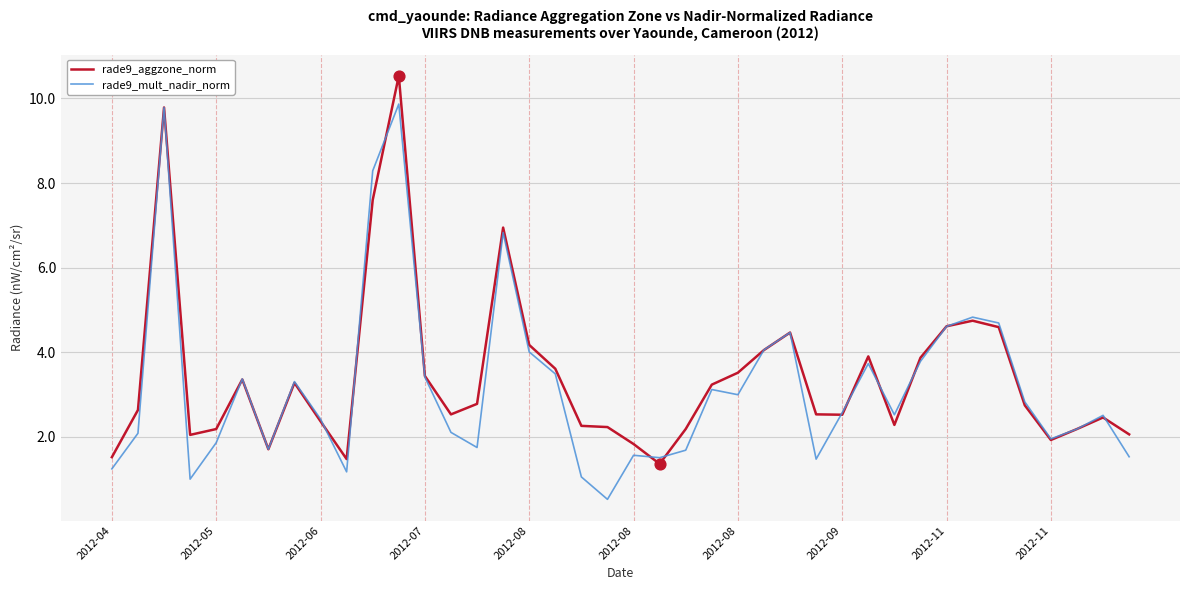

What are all the series names shown in the legend?

rade9_aggzone_norm, rade9_mult_nadir_norm